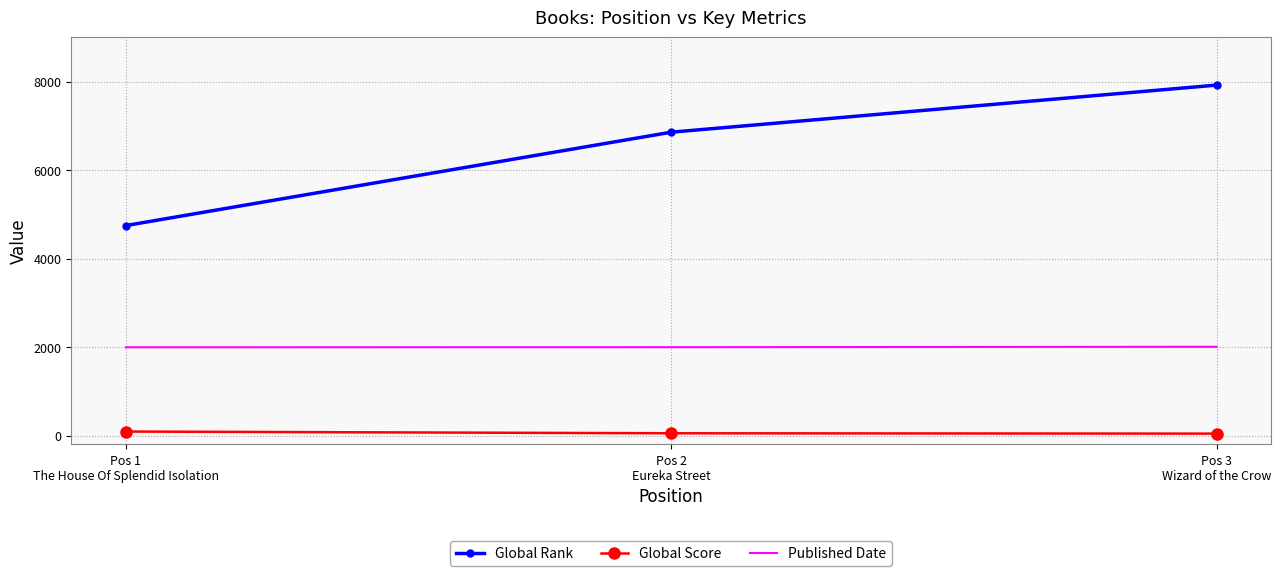

What are all the series names shown in the legend?

Global Rank, Global Score, Published Date